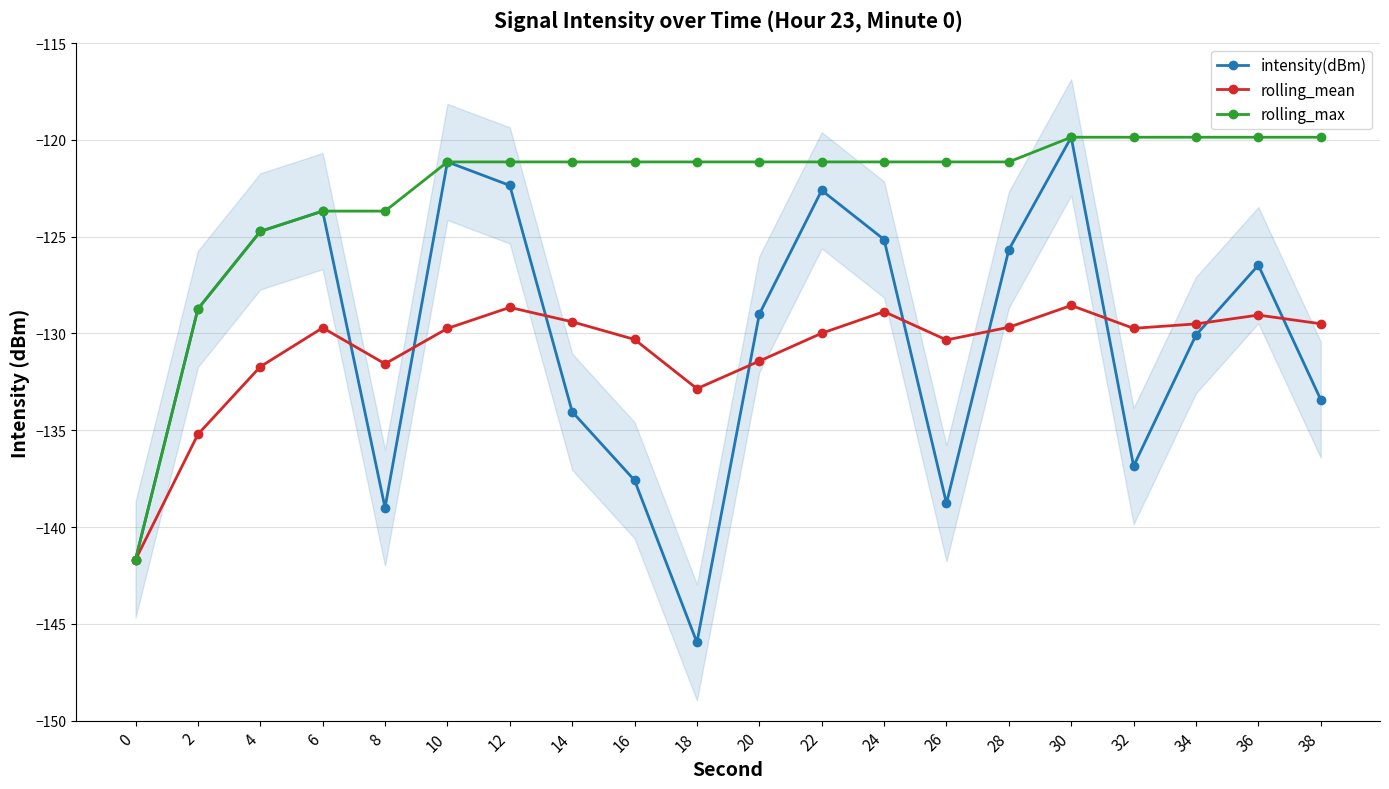

List the series in order of their peak value, highest first.

intensity(dBm), rolling_max, rolling_mean